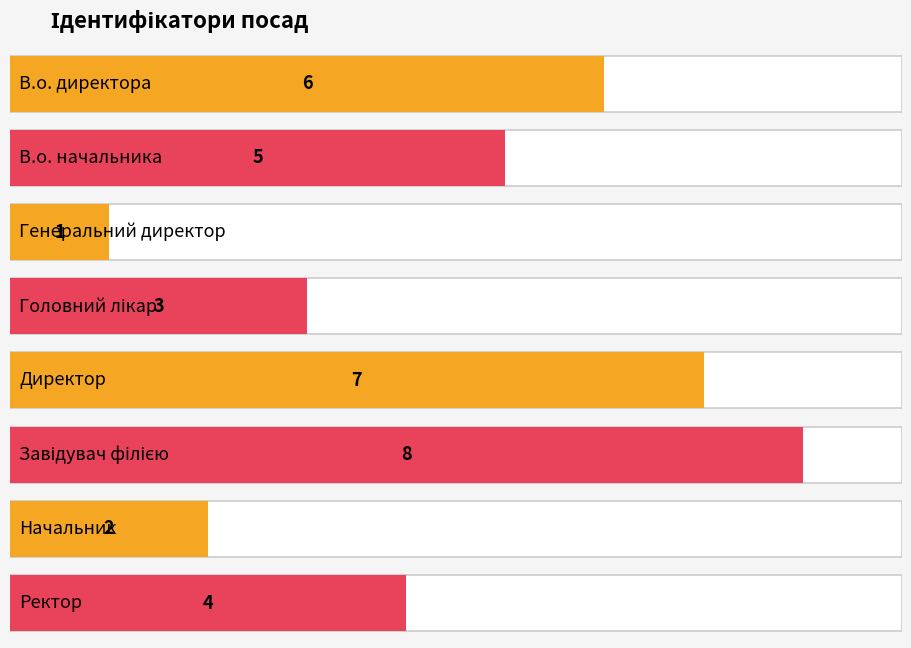

Are the bars horizontal?

Yes